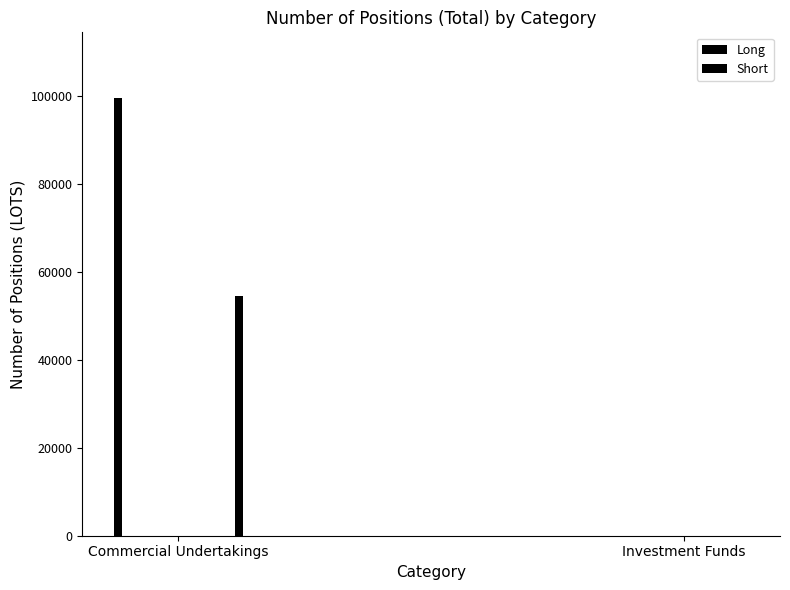

Rank the series by their average value, from highest to lowest.

Long, Short